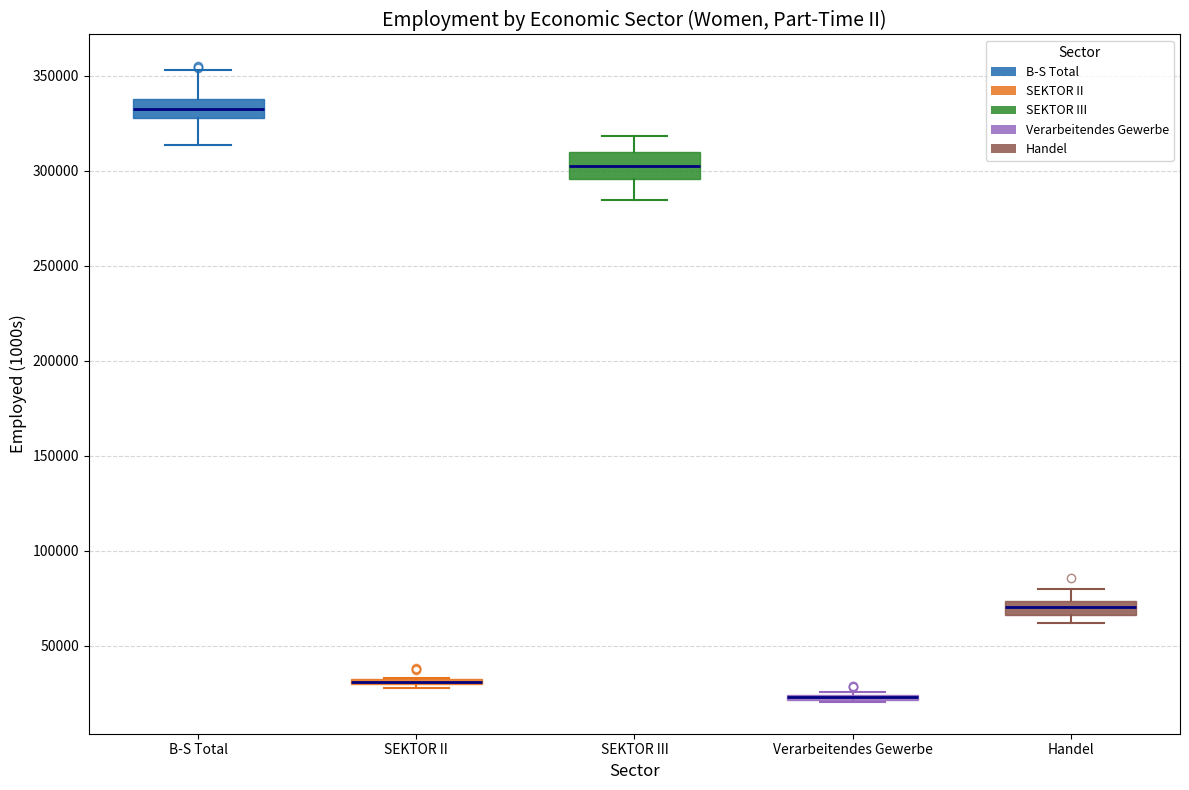

Where does the lower whisker of the box for SEKTOR III end on the y-axis? The values are not printed on the chart, so give them approximately, as read against the axis.

285000